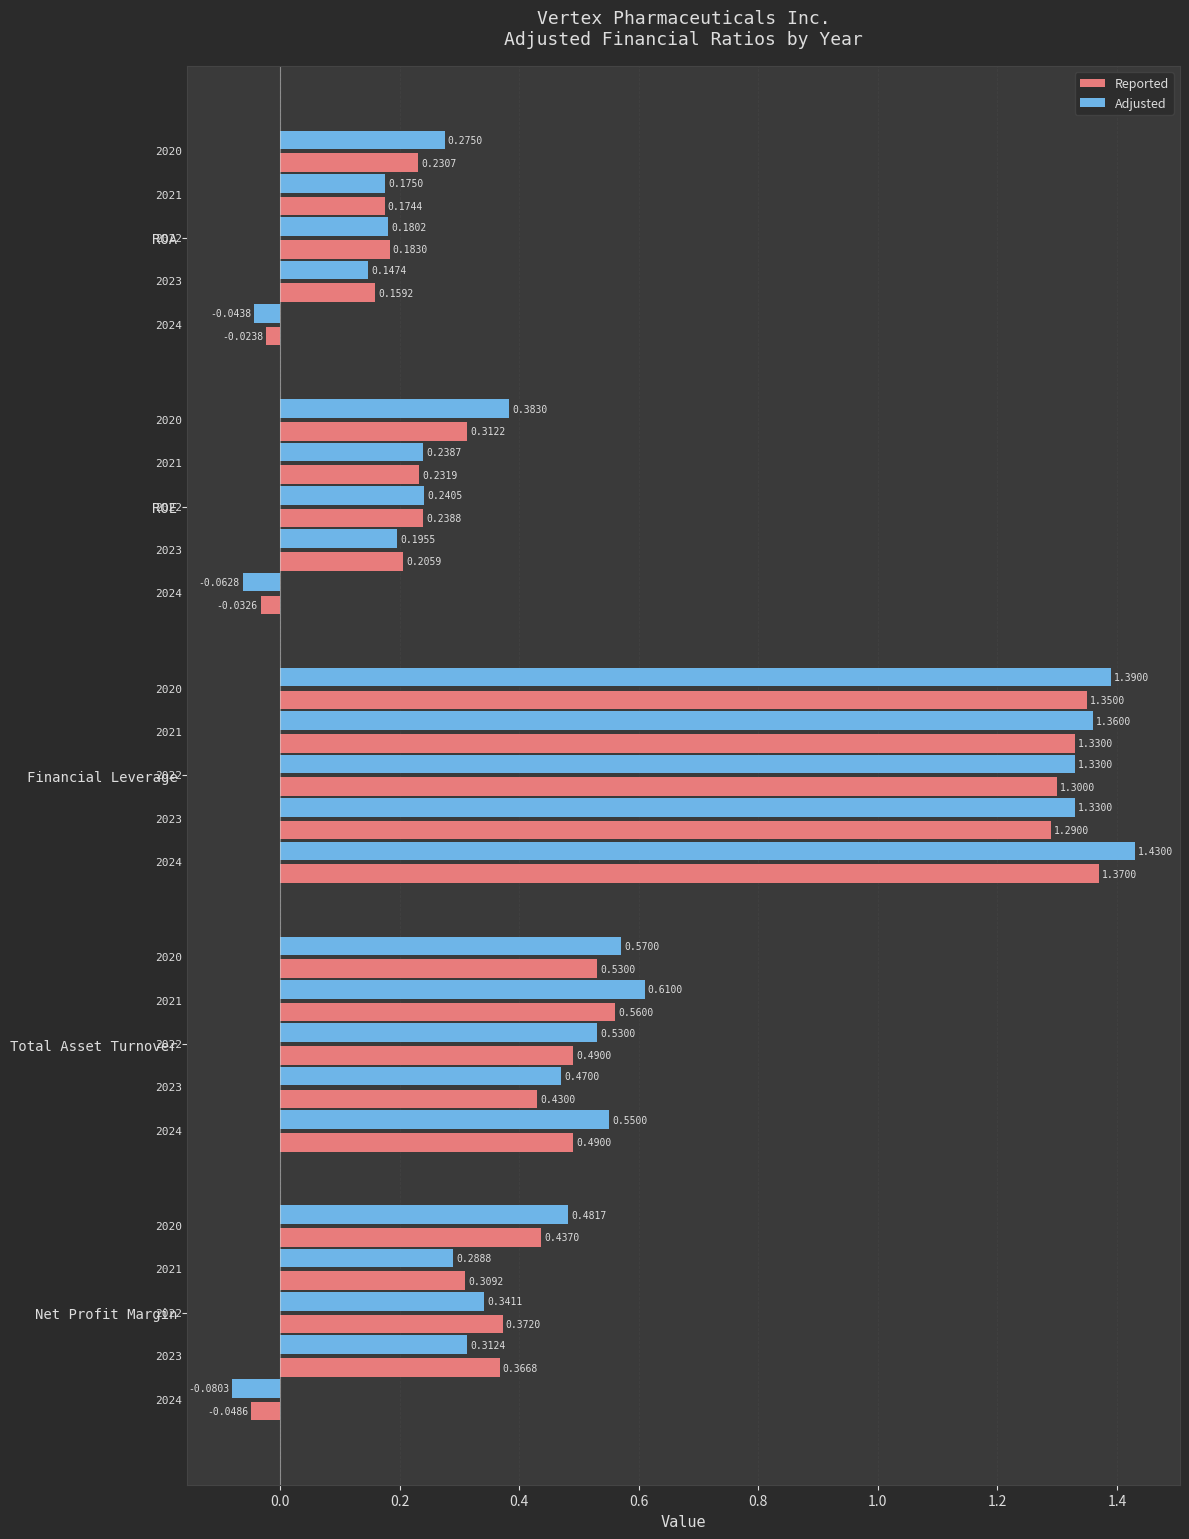

Does the chart contain any negative values?

Yes